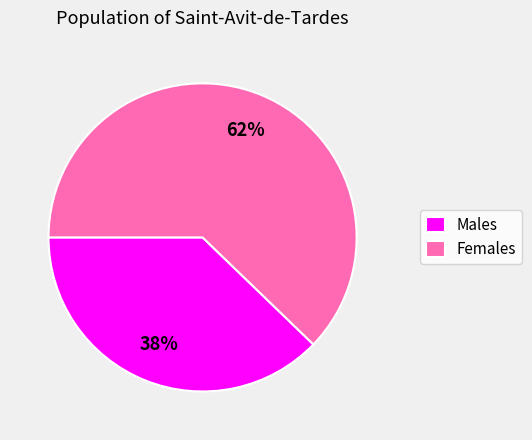

To the nearest percent, what is the difference between the largest and smallest slice percentages?

24%